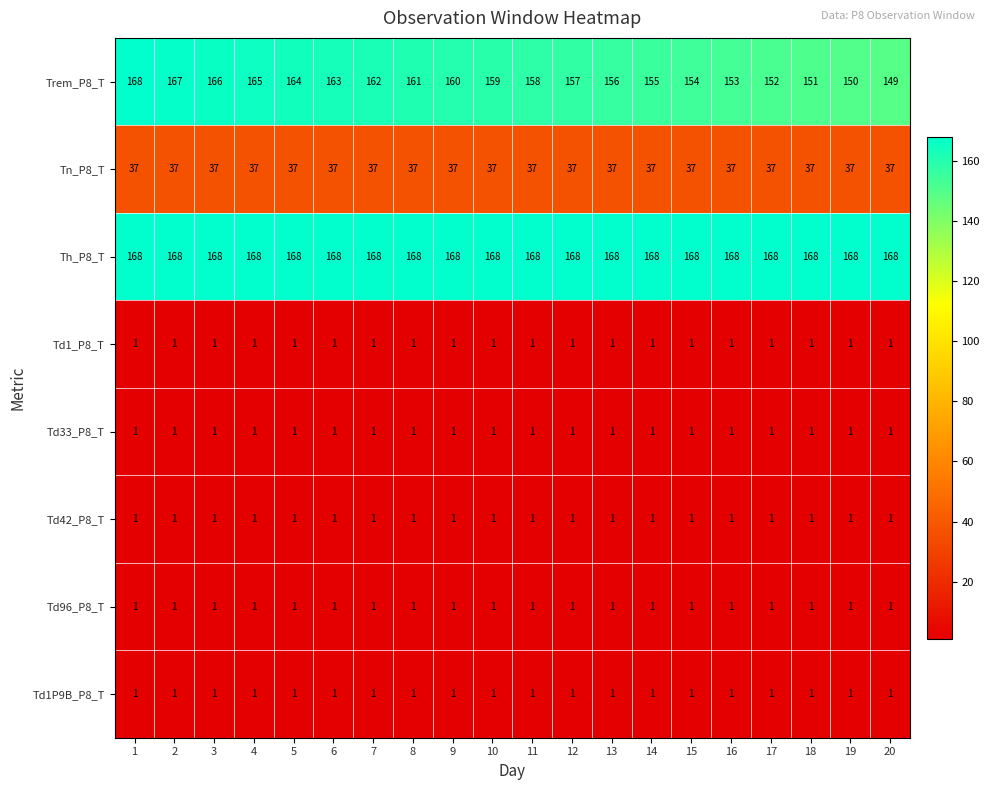

The value of Th_P8_T at 2 is 168. True or false?

True